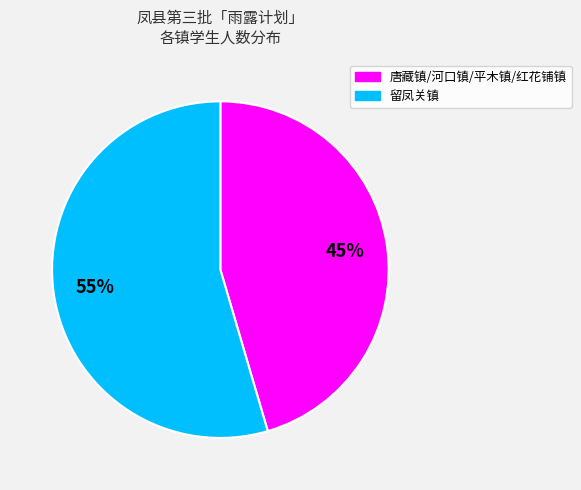

To the nearest percent, what is the average slice percentage?

50%